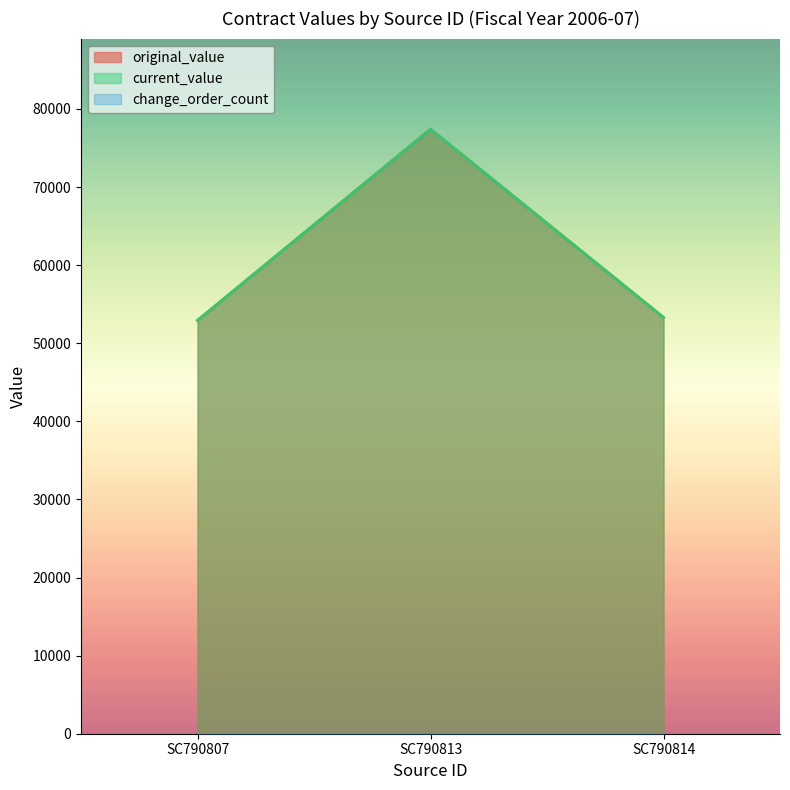

Where does the current_value series first go above 53300?

SC790813